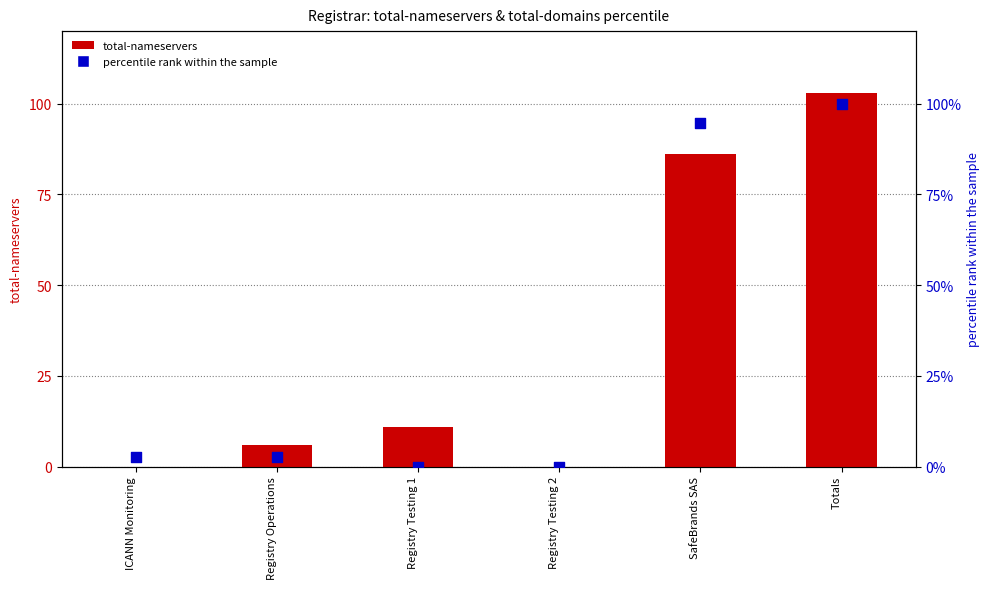

Which series reaches the maximum Y coordinate?

total-nameservers